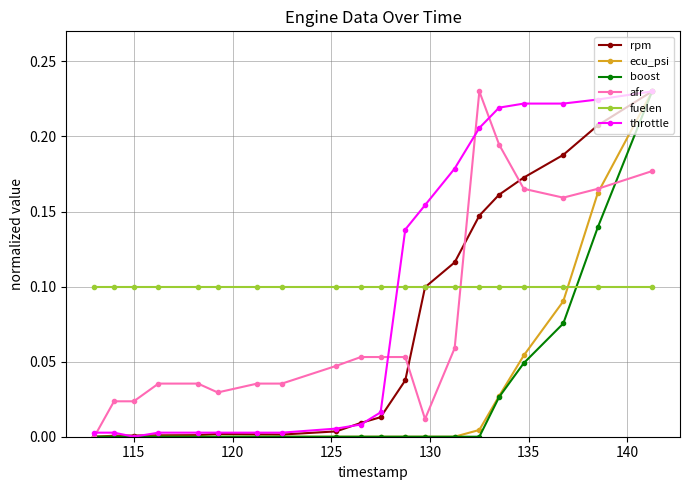

True or false: rpm has more than 0 interior local peaks.

True